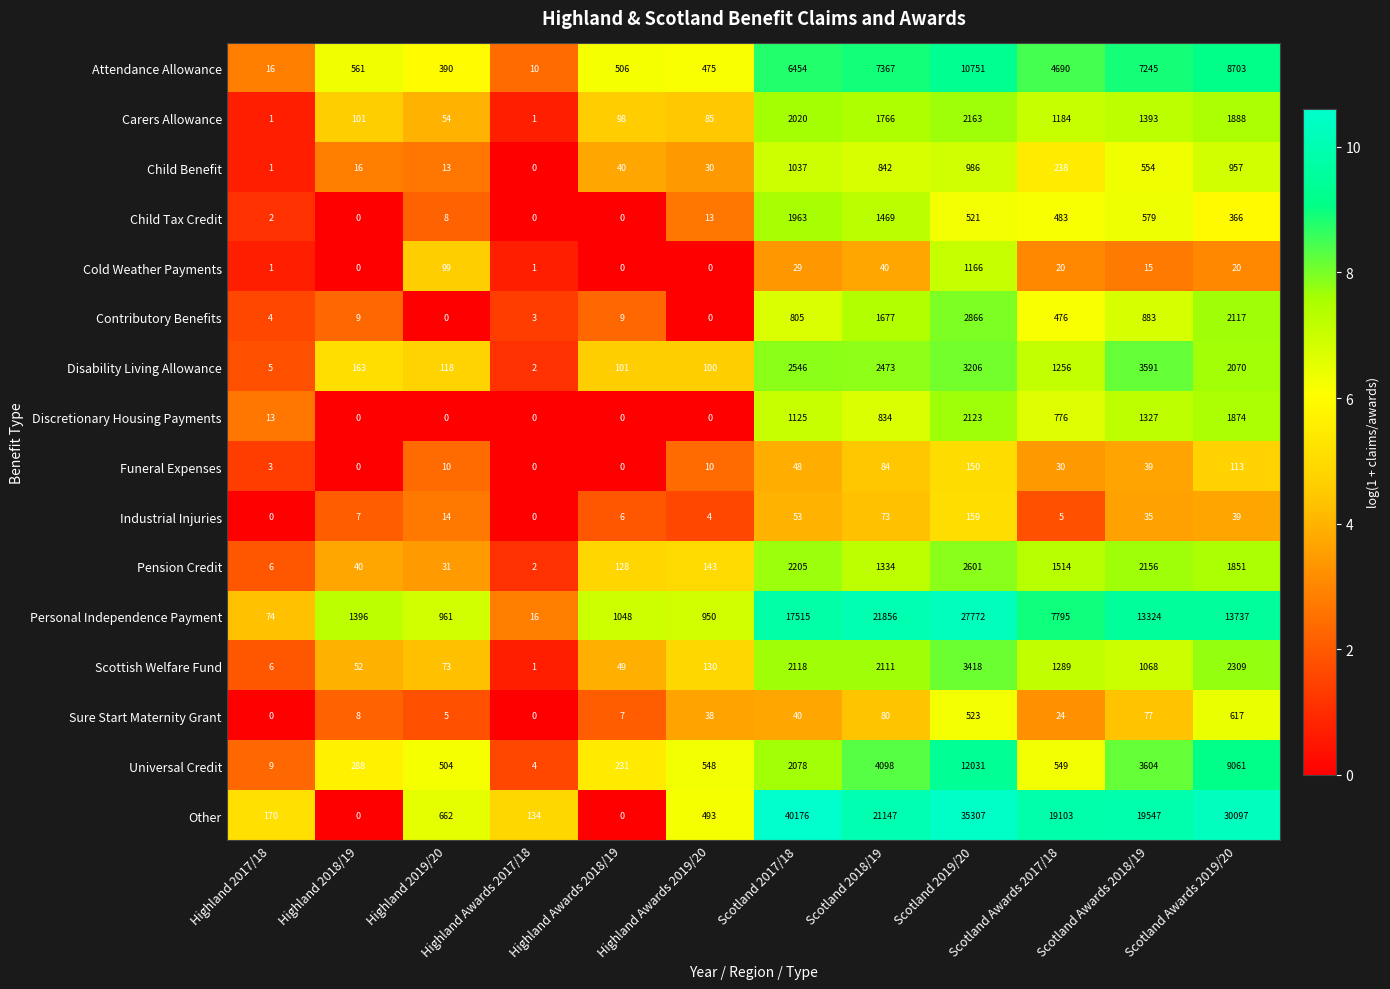

Which label corresponds to the largest value in the chart?

Scotland 2017/18